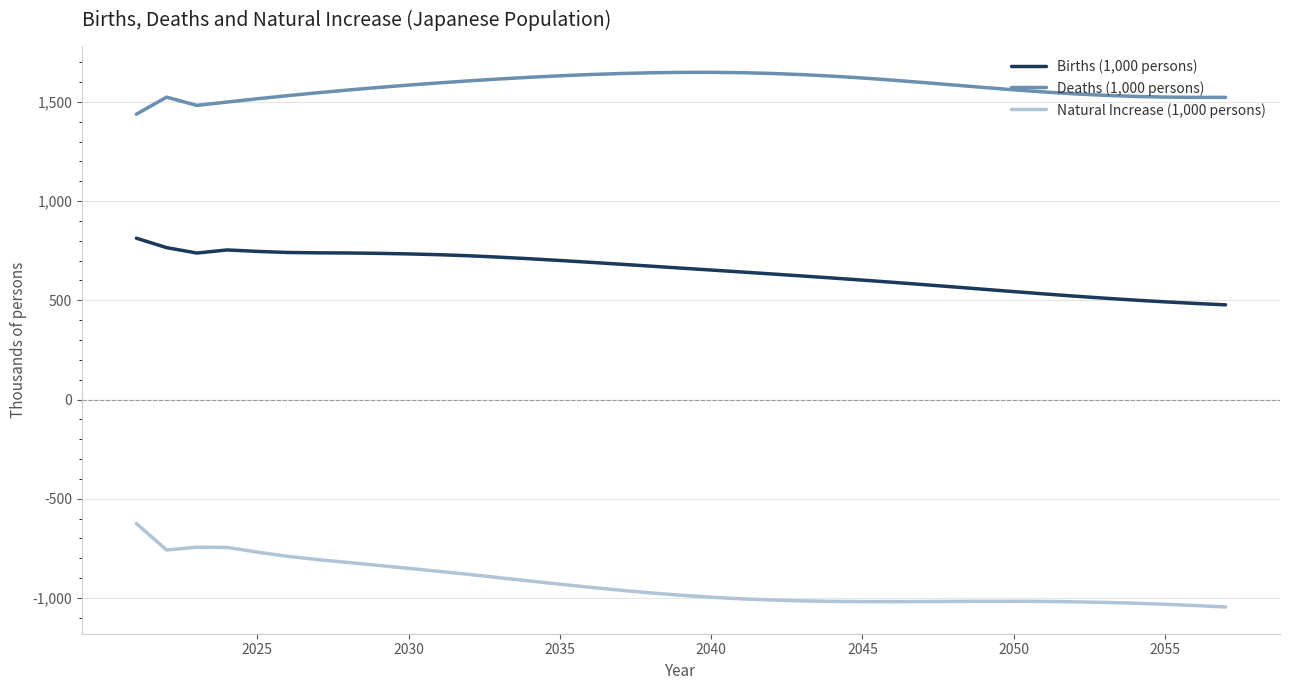

What is the maximum value shown in the chart?

1649.1